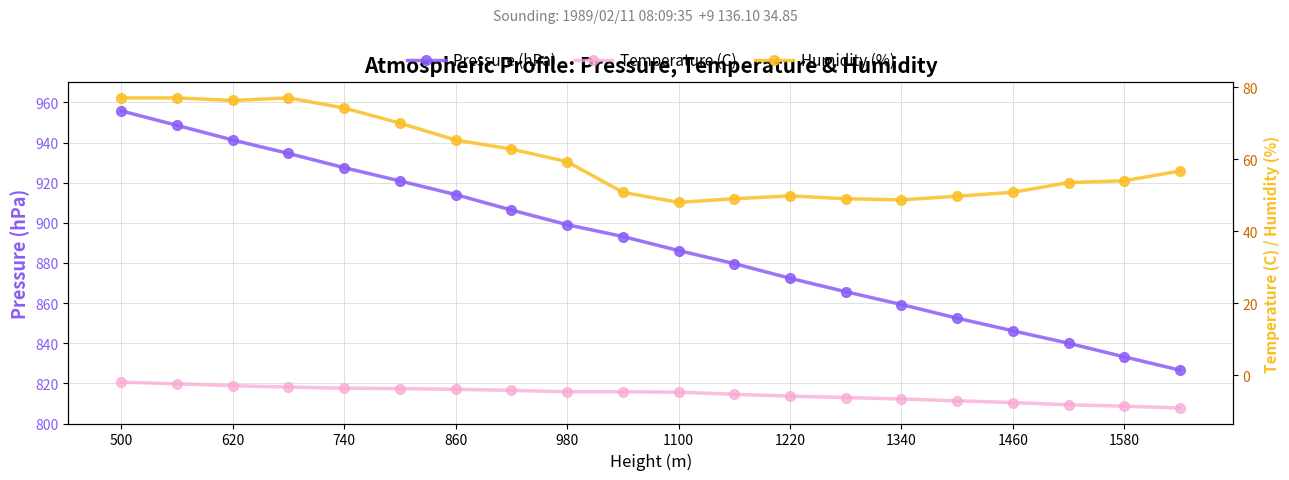

What is the minimum value shown in the chart?

-9.1